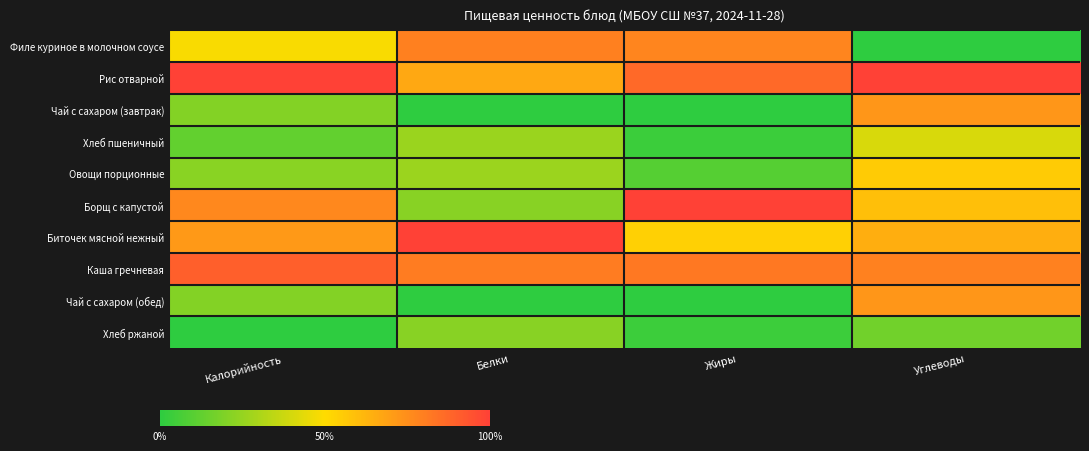

Which has a higher value, Углеводы or Калорийность?

Калорийность